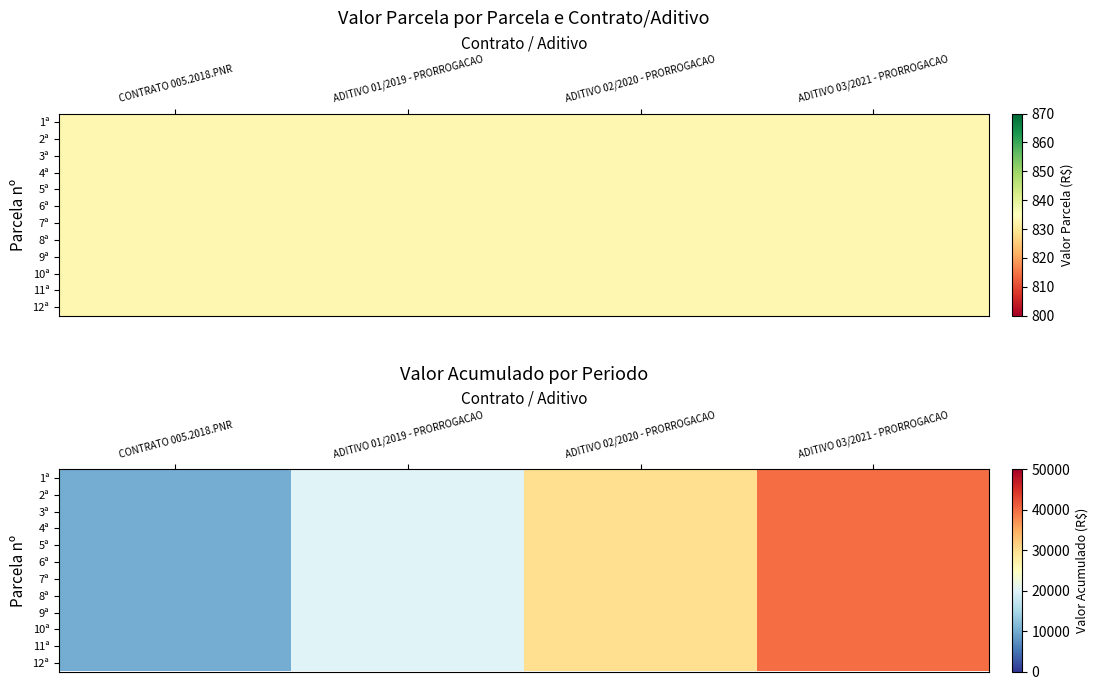

What is the sum of the 9ª values at CONTRATO 005.2018.PNR and ADITIVO 03/2021 - PRORROGACAO?

50000